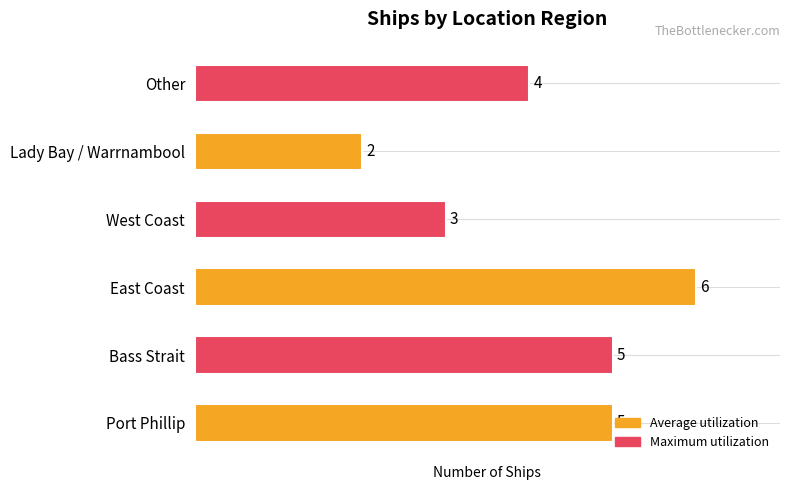

Rank the categories by value from highest to lowest.

East Coast, Port Phillip, Bass Strait, Other, West Coast, Lady Bay / Warrnambool